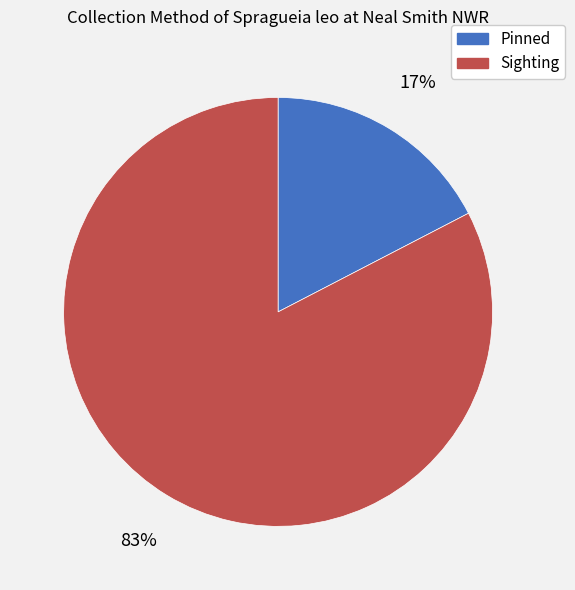

Which slice is the largest?

Sighting